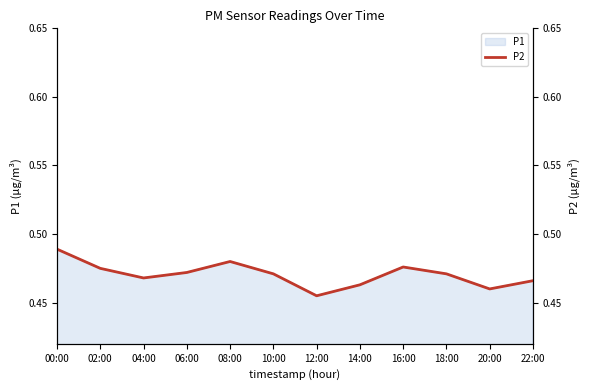

What position from the left is 12:00?

7